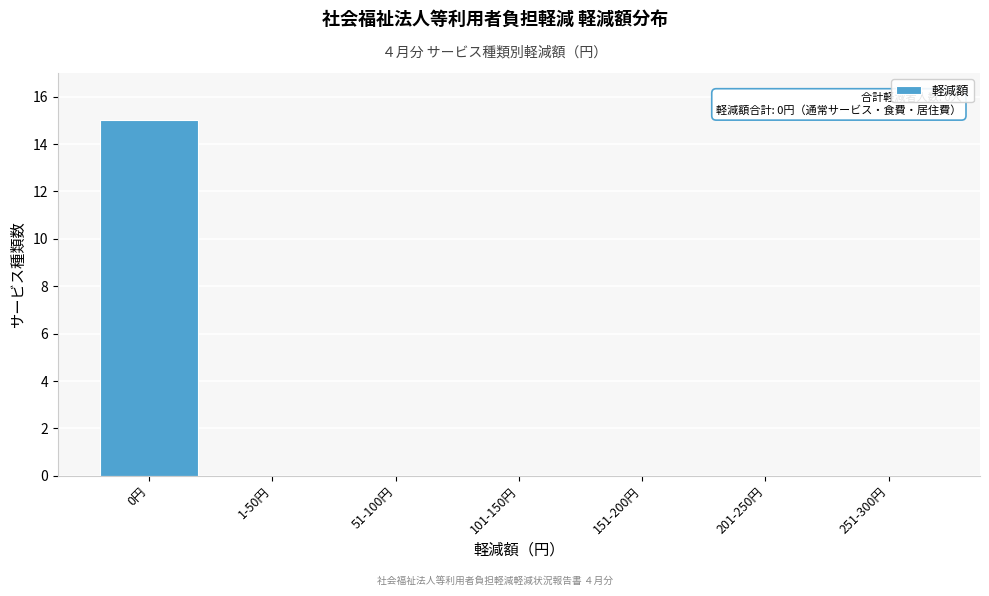

Reading left to right, what are all the values shown in this chart?

0円=15	1-50円=0	51-100円=0	101-150円=0	151-200円=0	201-250円=0	251-300円=0